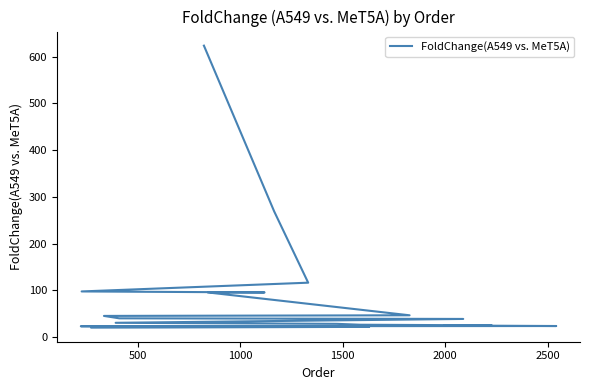

What is the difference between the maximum and second lowest values?

602.4